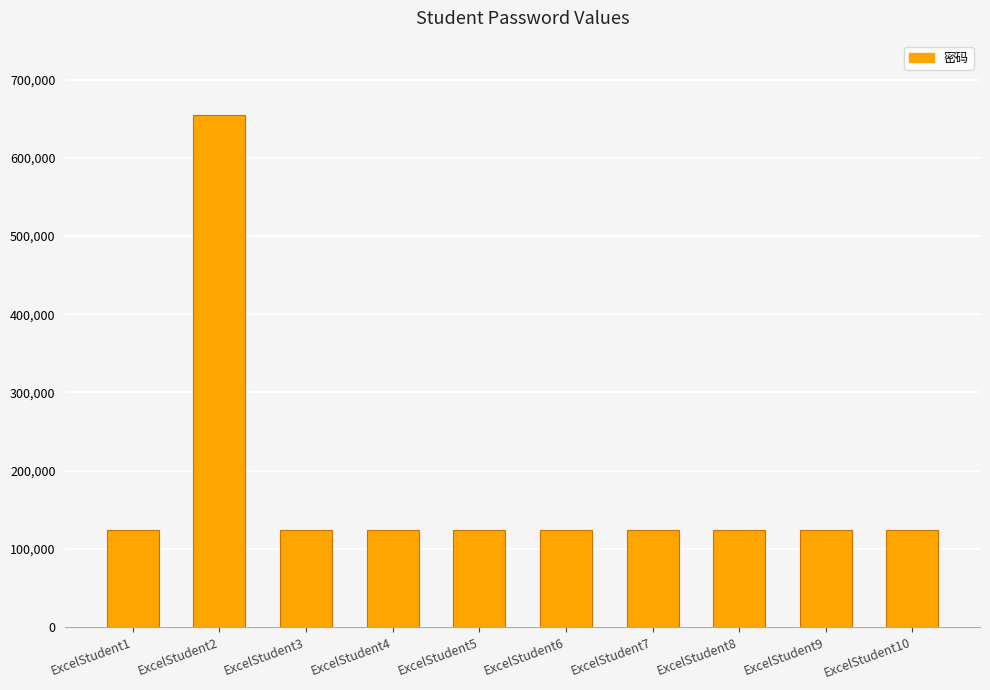

What is the value of the 8th bar from the left?

123456